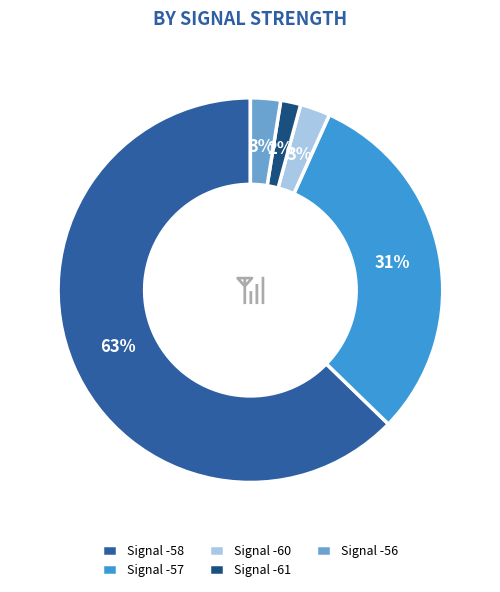

To the nearest percent, what is the average slice percentage?

20%